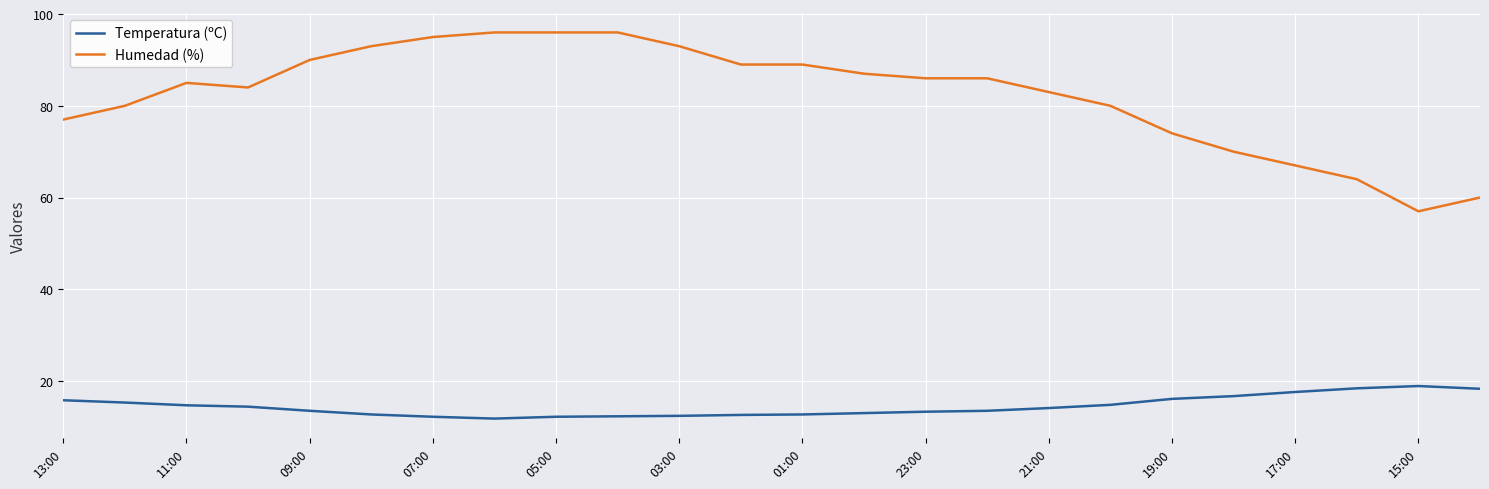

What is the highest value of the Humedad (%) series?

96.0